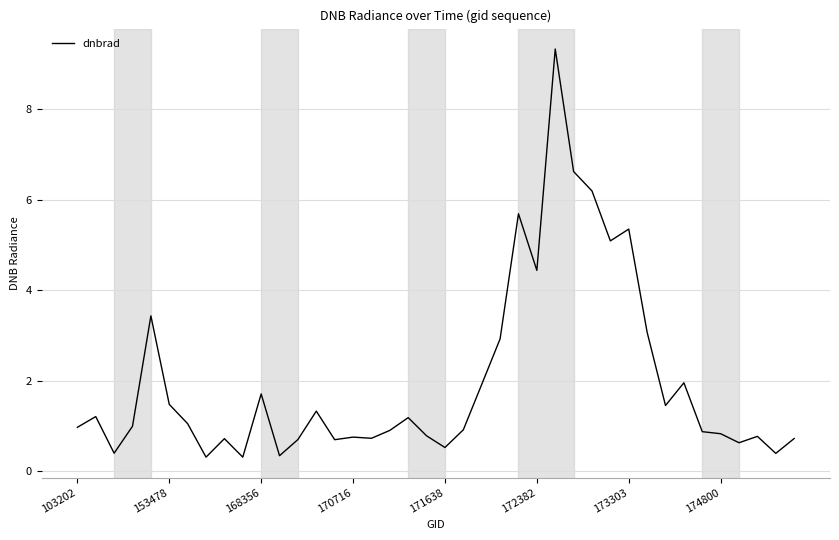

What is the difference between the maximum and minimum values?

9.0